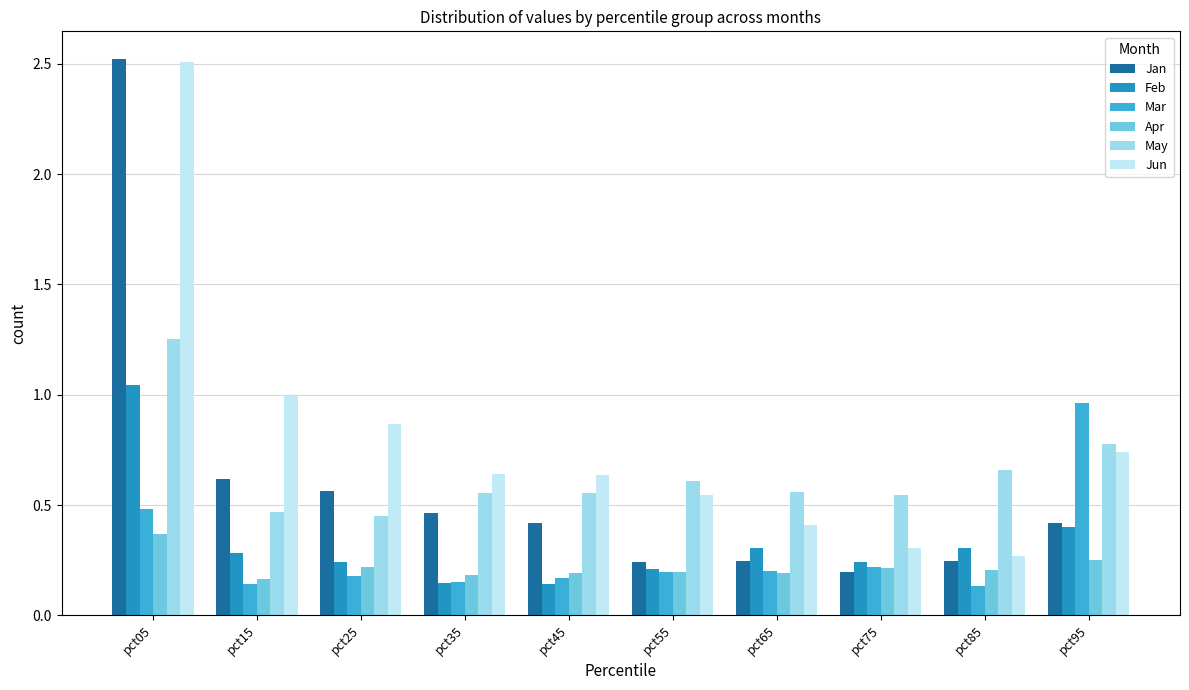

At which category is the sum across all series the highest?

pct05